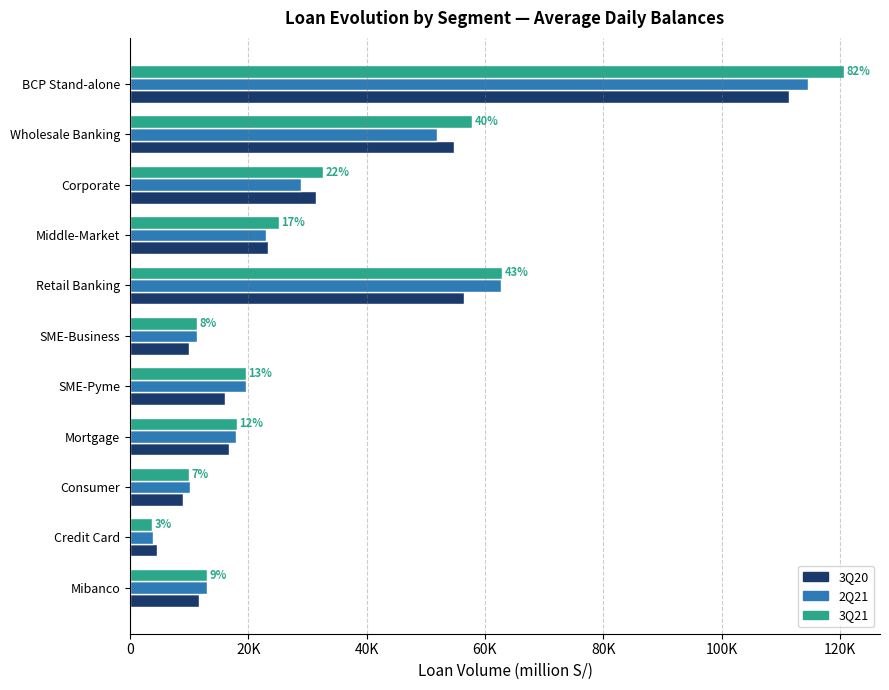

What are all the series names shown in the legend?

3Q20, 2Q21, 3Q21